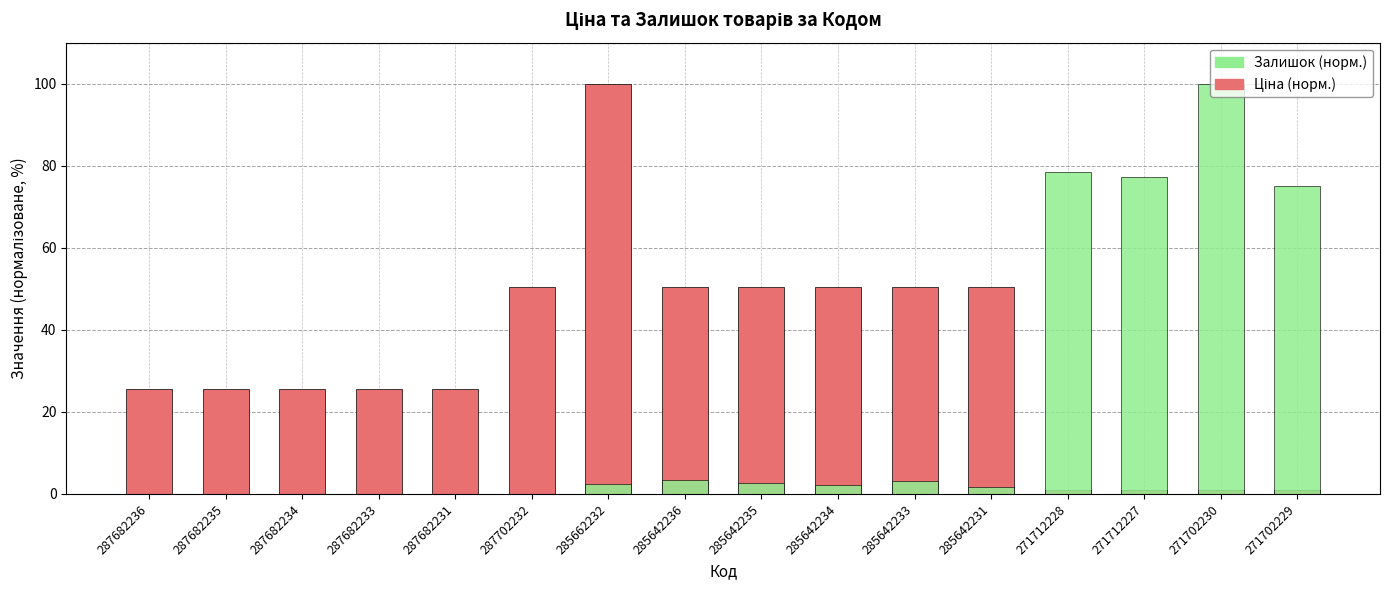

True or false: Залишок (норм.) has a value of 3.3 at 285642236.

True